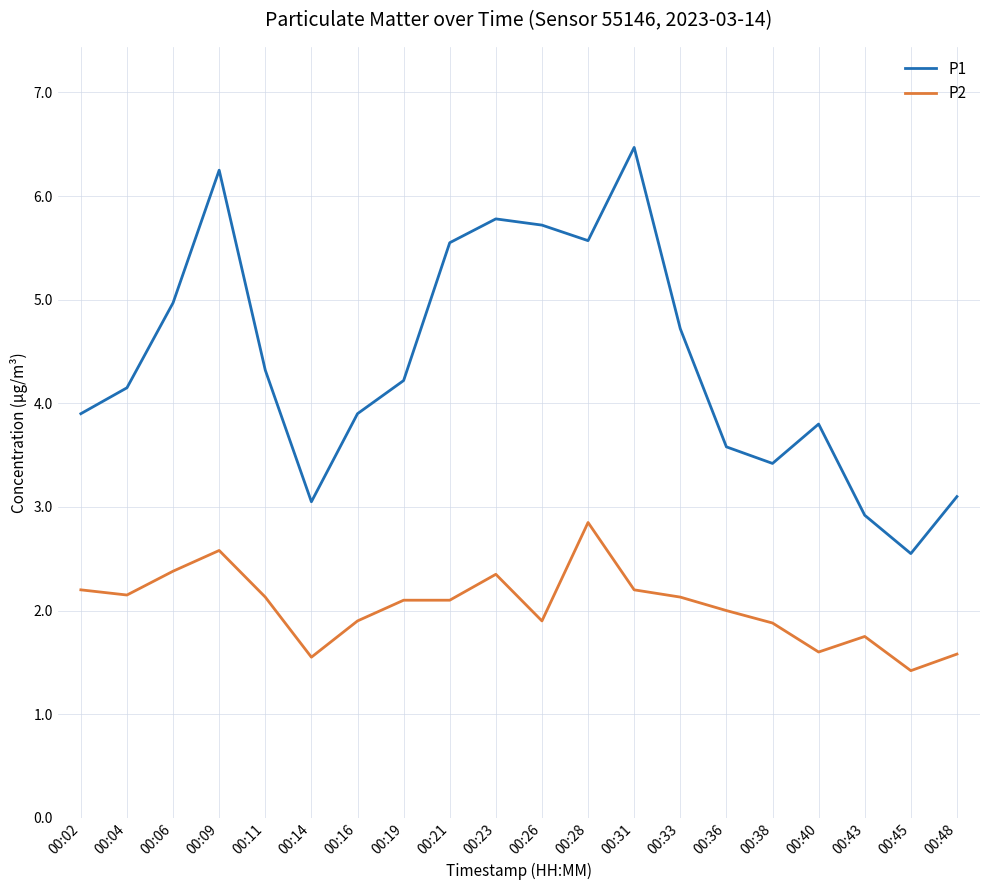

What is the smallest value displayed?

1.4